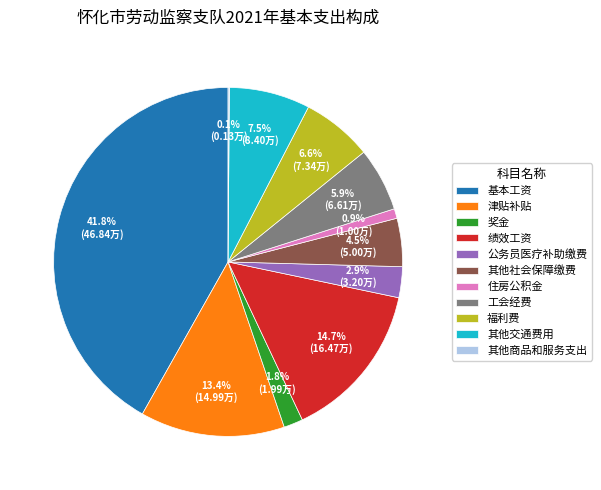

Which slice is the largest?

基本工资